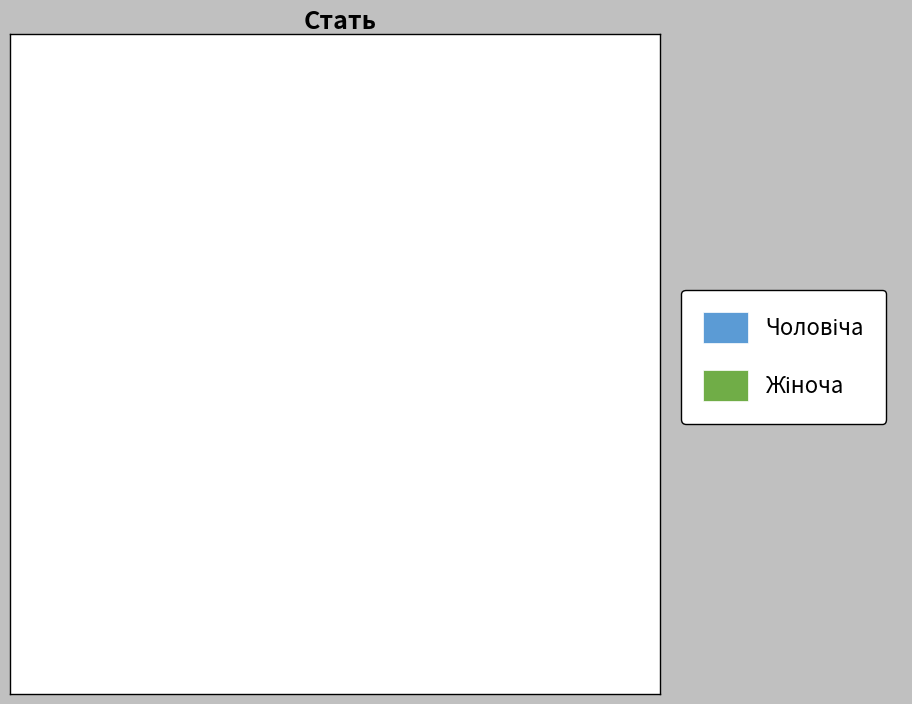

Does any single category account for the majority?

Yes